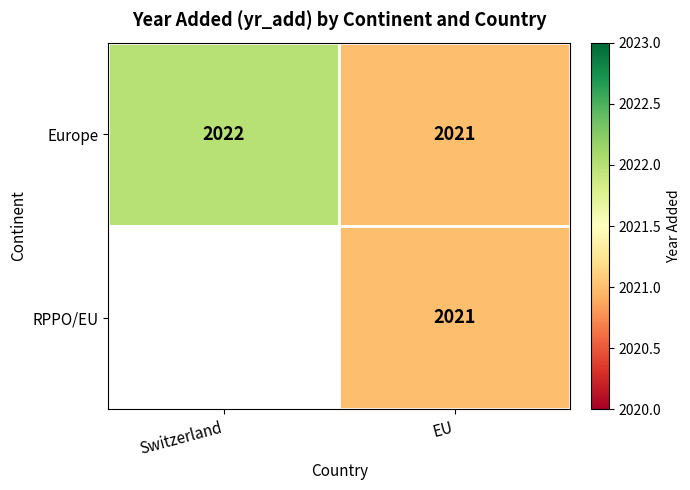

List the labels in order of Europe value, largest first.

Switzerland, EU